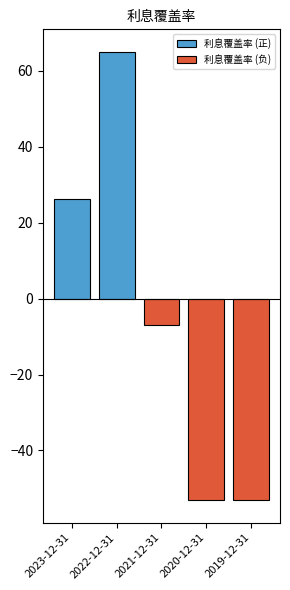

Is it true that the value at 2021-12-31 is -7.1?

True